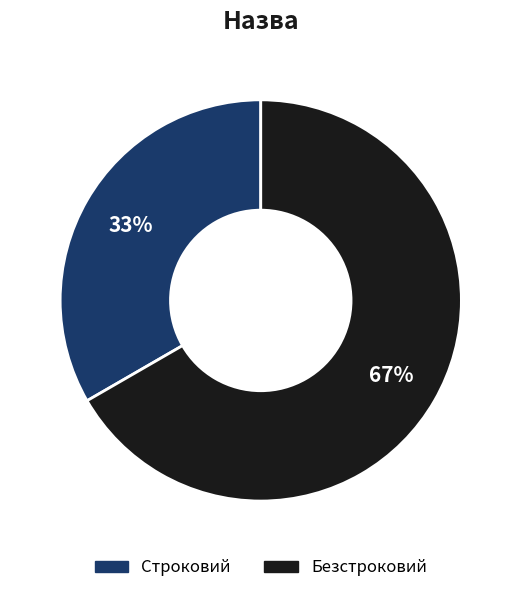

Which slice is the smallest?

Строковий